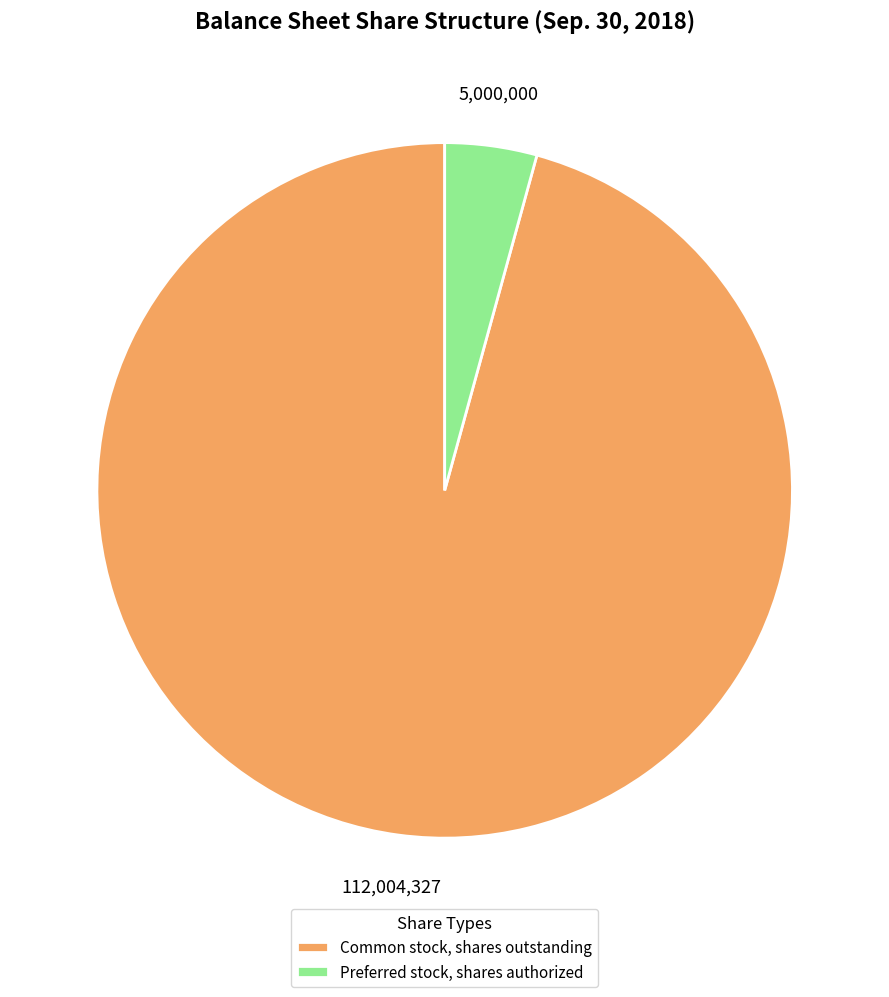

Rank the categories by value from highest to lowest.

Common stock, shares outstanding, Preferred stock, shares authorized